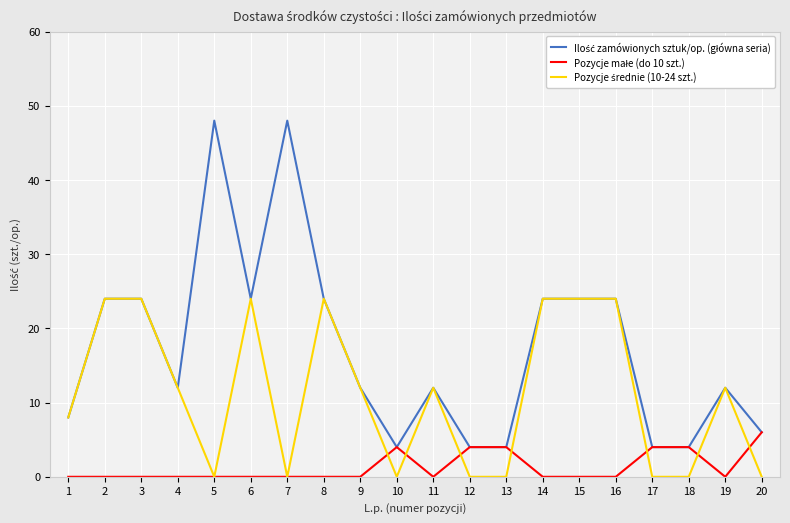

What is the difference between the highest and lowest values at 7?

48